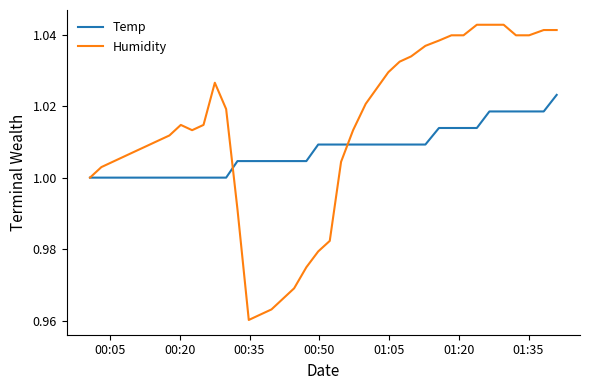

What are all the series names shown in the legend?

Temp, Humidity